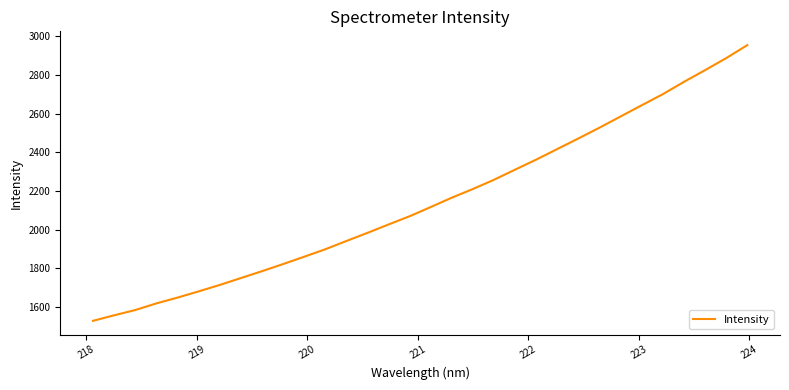

What is the minimum value shown in the chart?

1527.9